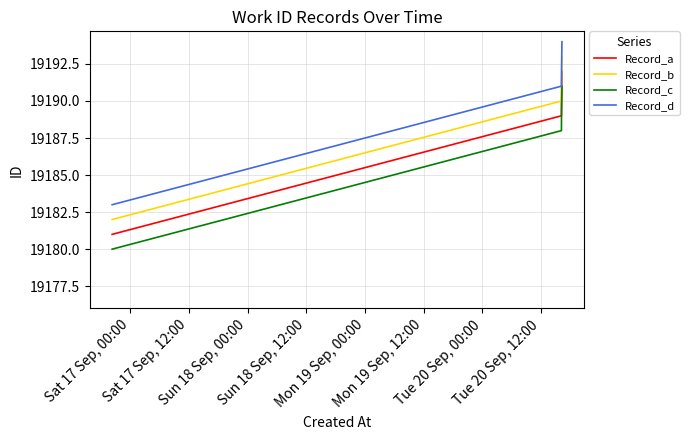

True or false: Record_c and Record_a intersect in this chart.

False